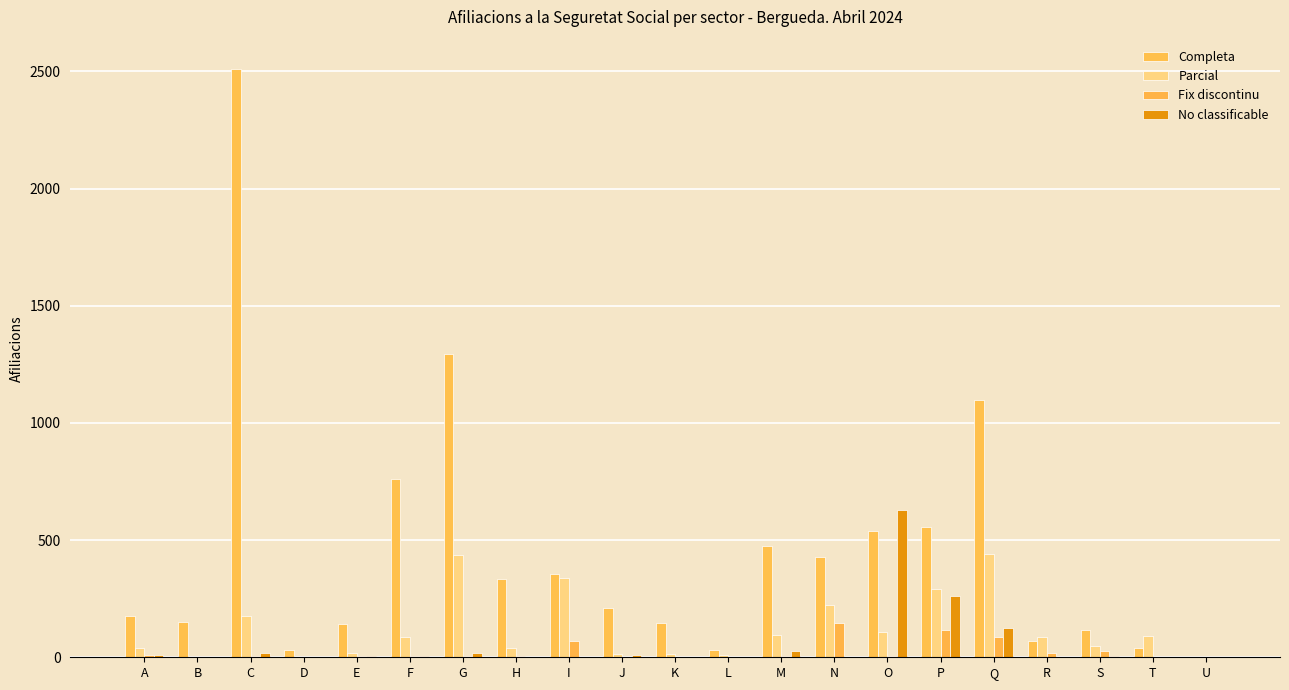

List the labels in order of Fix discontinu value, largest first.

N, P, Q, I, S, R, A, C, E, F, G, H, M, O, B, D, J, K, L, T, U